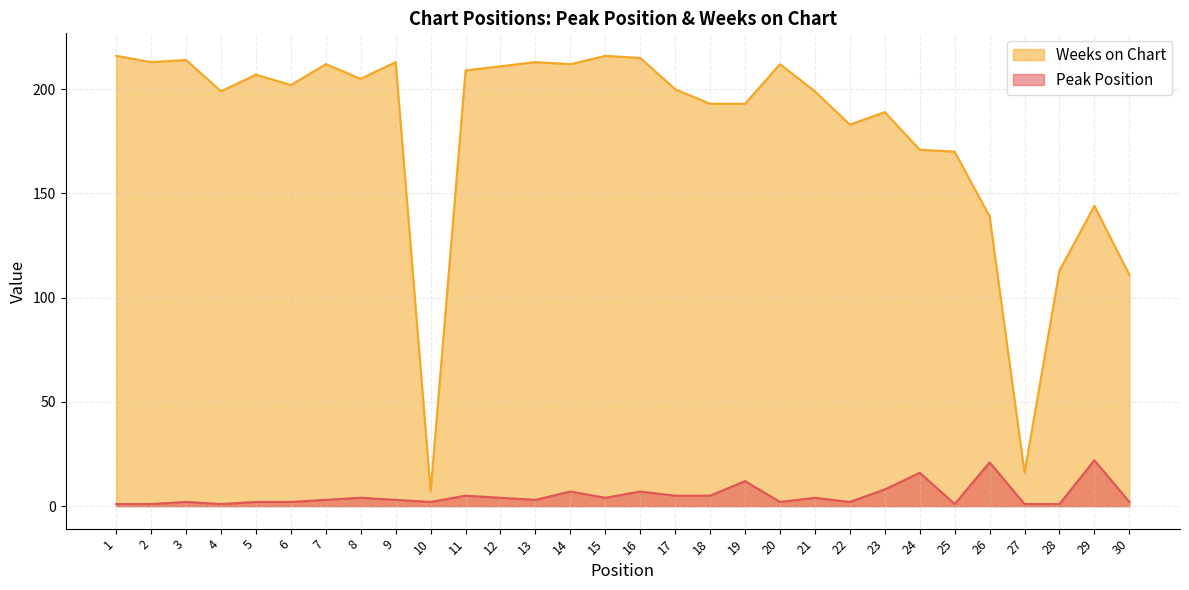

Between 12 and 17, which series saw the biggest shift?

Weeks on Chart